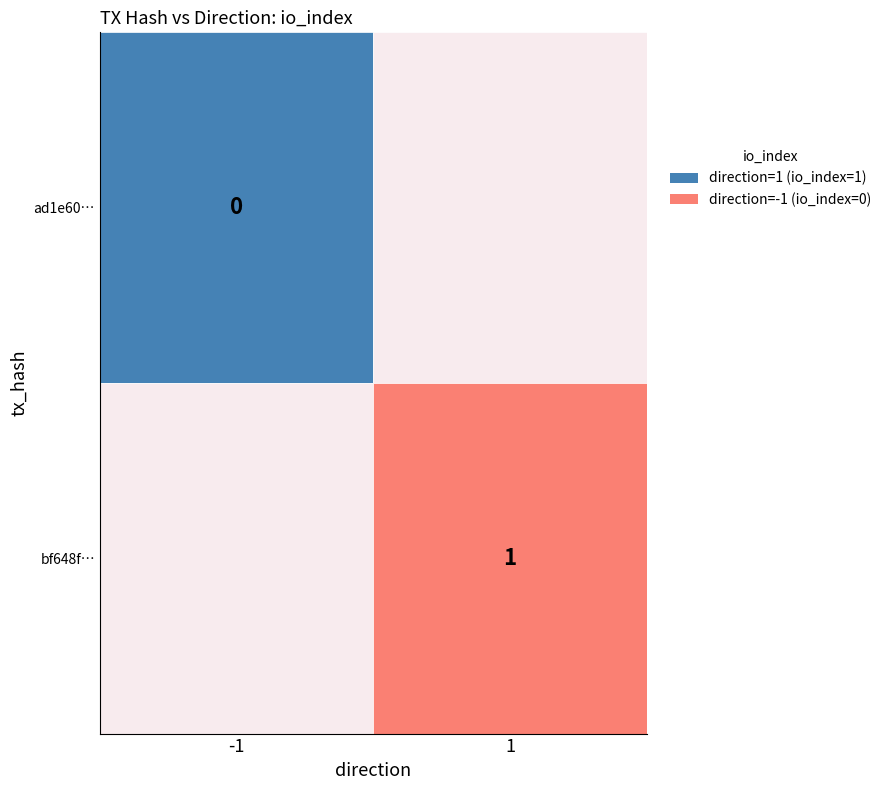

How many series are shown in this chart?

2